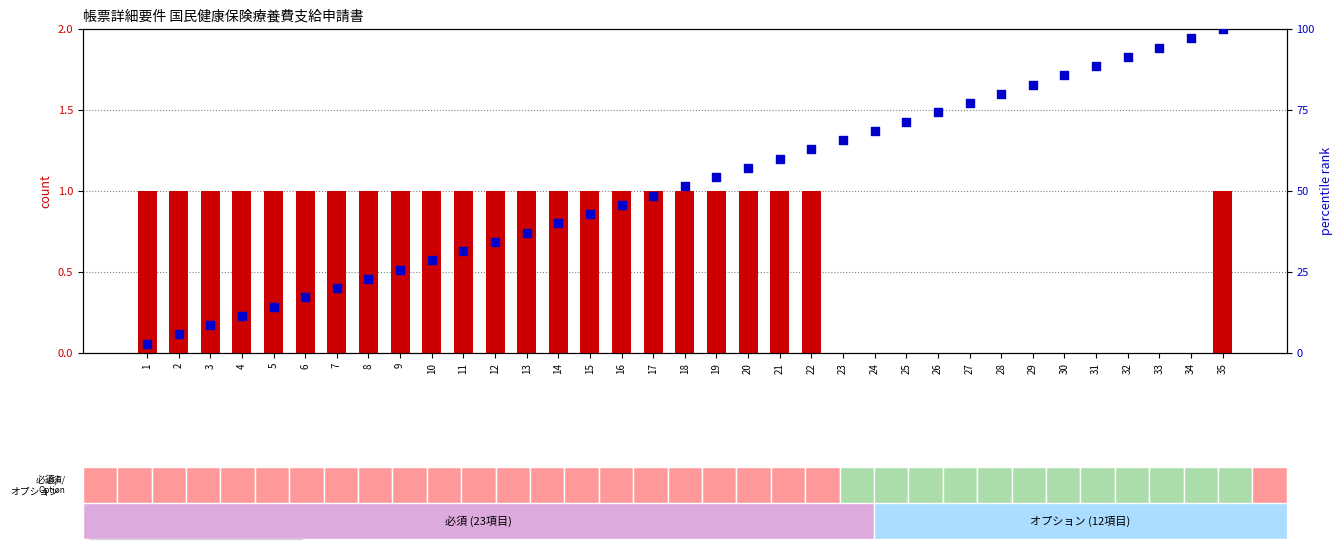

Which series reaches the maximum Y coordinate?

percentile rank within the sample